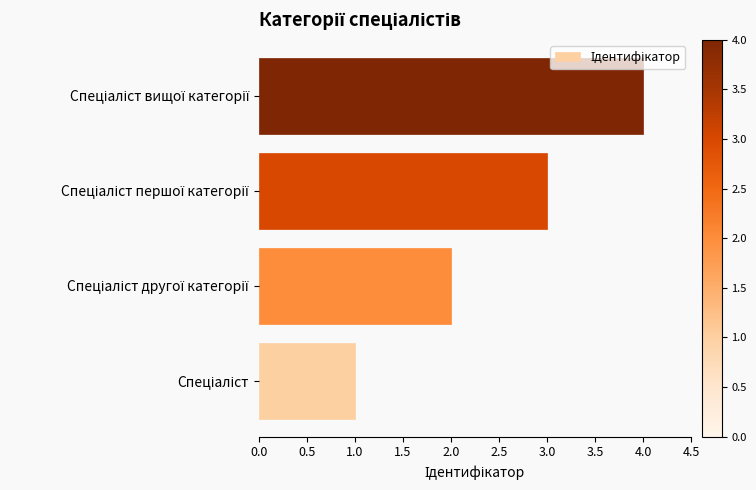

What is the sum of all values?

10